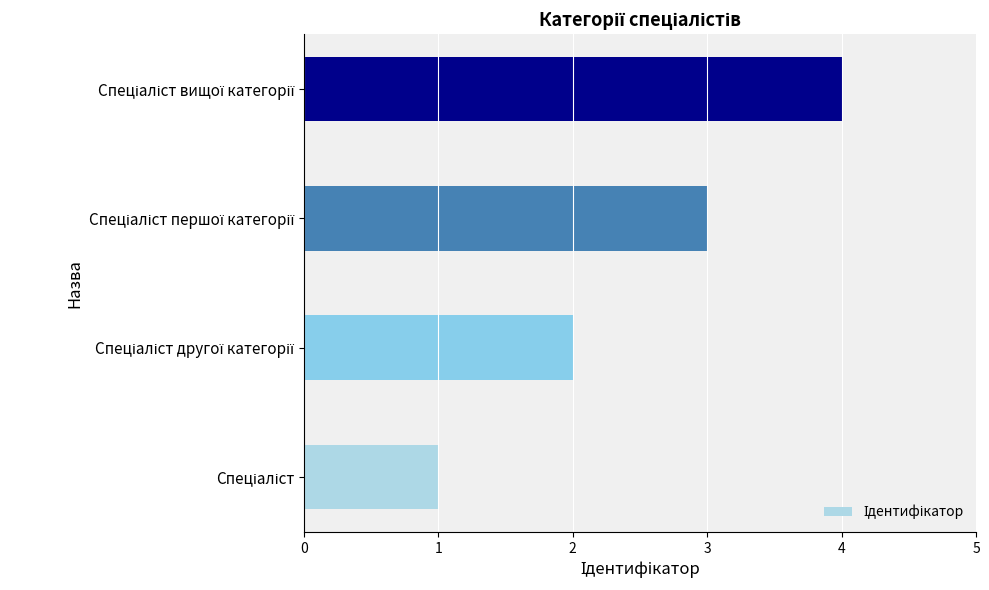

What is the sum of all values?

10